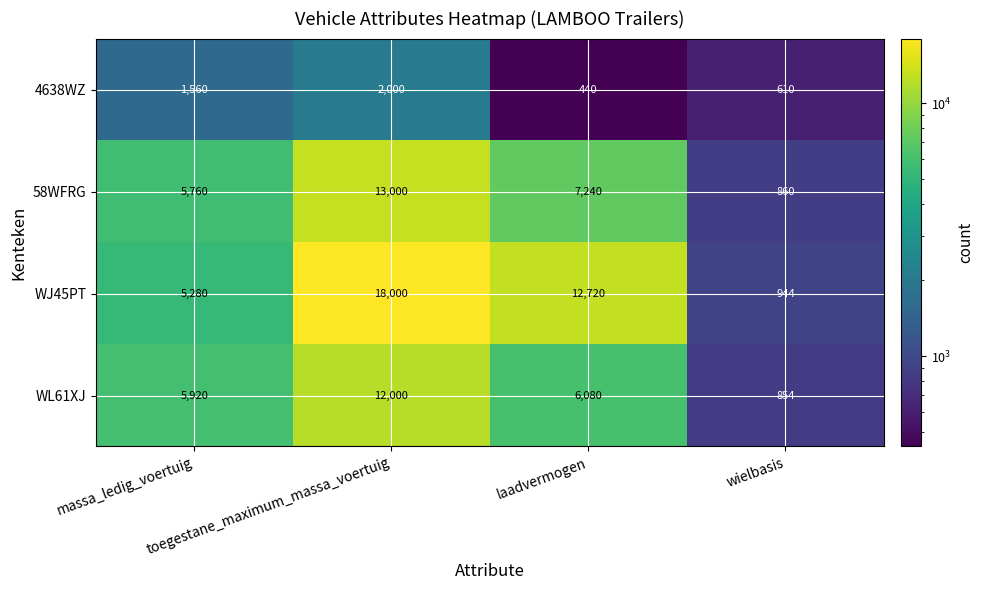

Which series has the widest spread of values?

WJ45PT